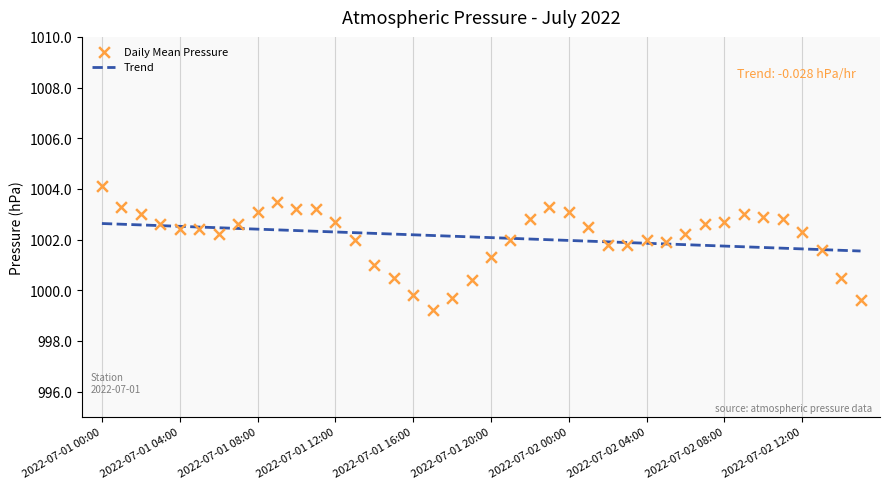

Which series has the largest total across all categories?

Daily Mean Pressure